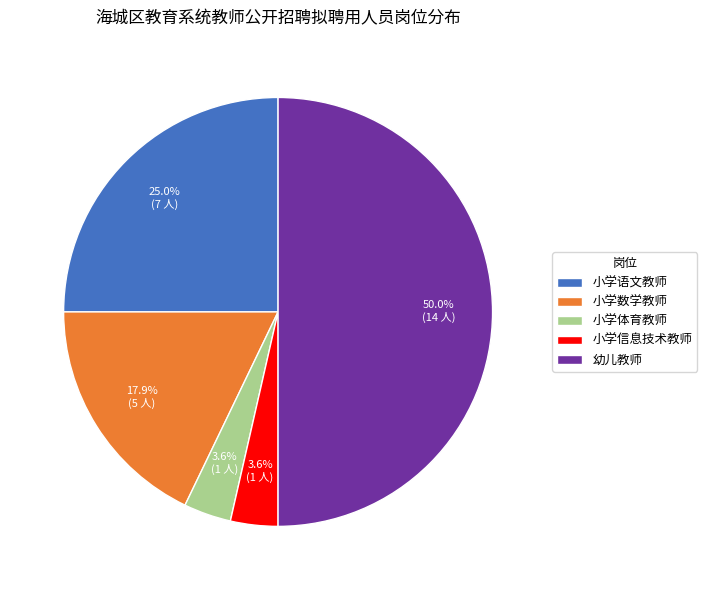

Which has a higher value, 小学语文教师 or 小学数学教师?

小学语文教师